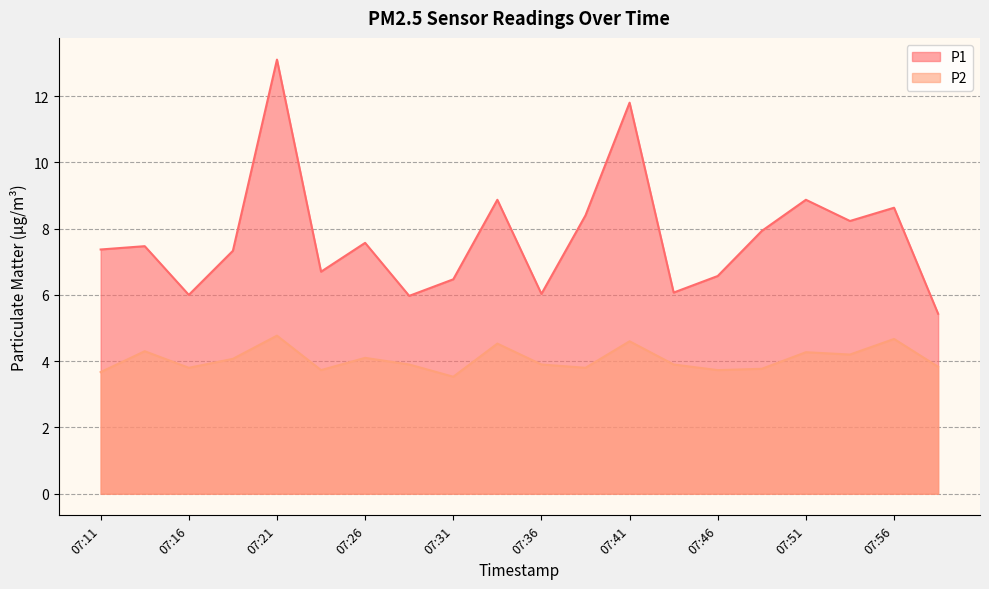

How many categories are shown in the chart?

20